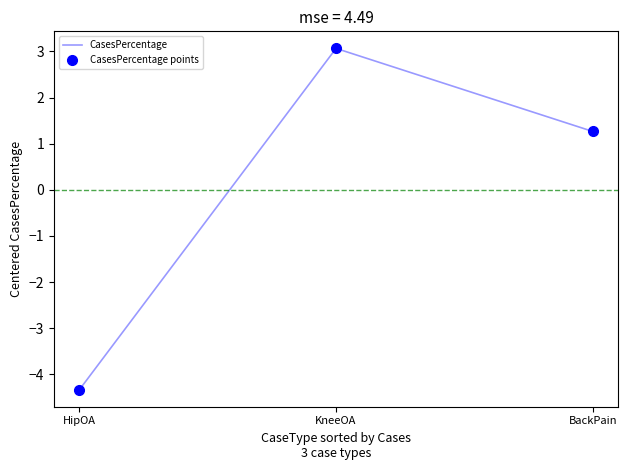

What are all the series names shown in the legend?

CasesPercentage, CasesPercentage points